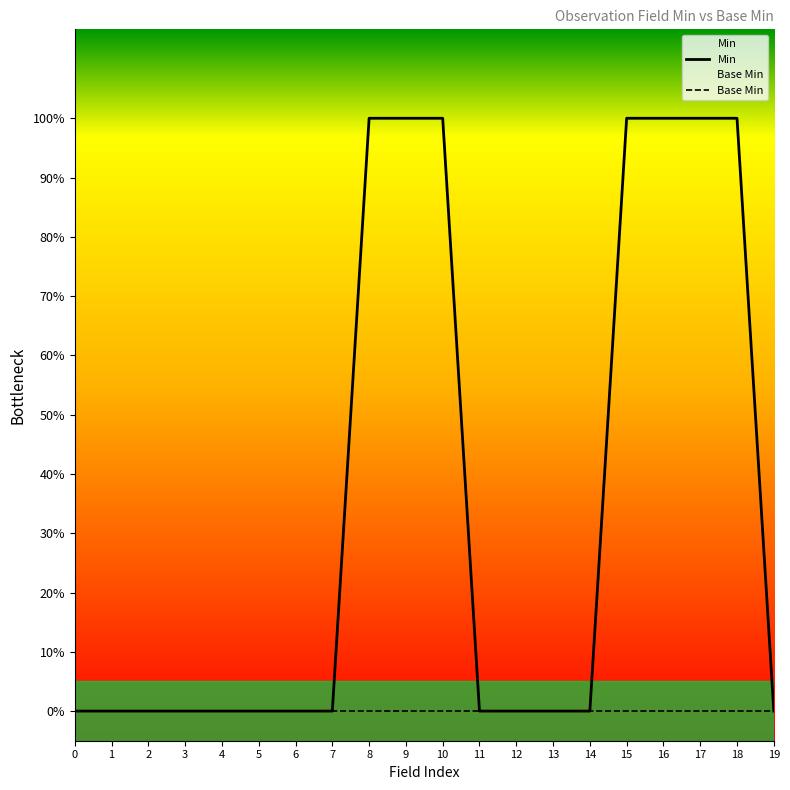

How many values in the Min series exceed 0?

7